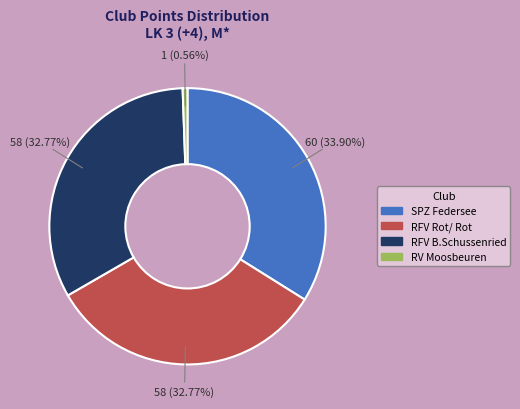

Which category has the biggest portion of the pie?

SPZ Federsee